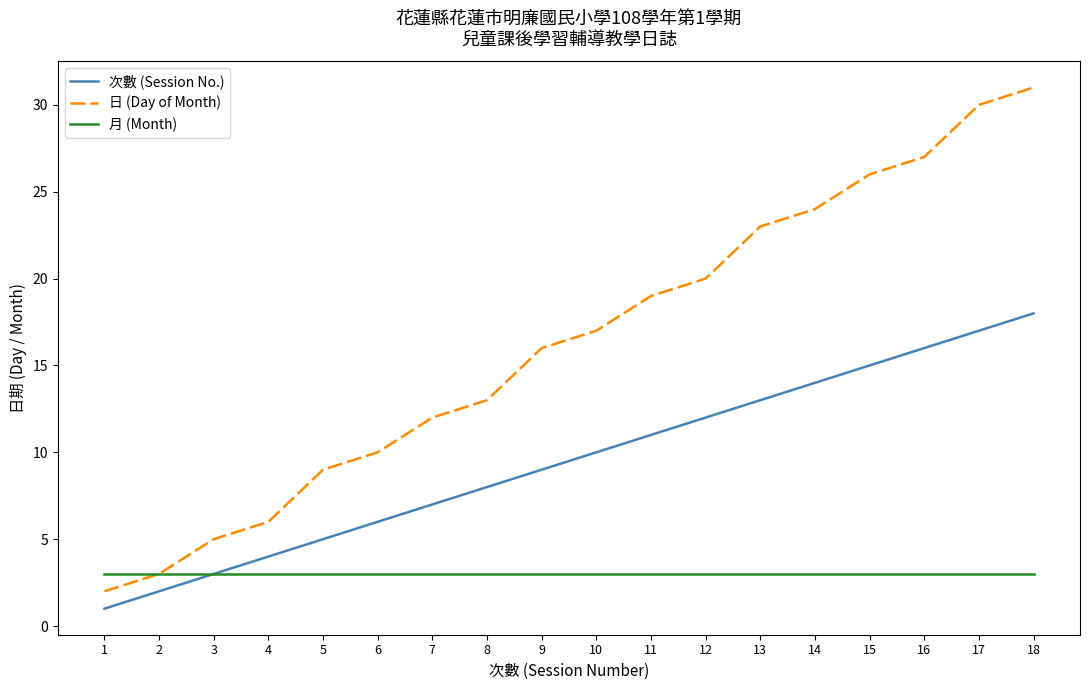

What are all the series names shown in the legend?

次數 (Session No.), 日 (Day of Month), 月 (Month)